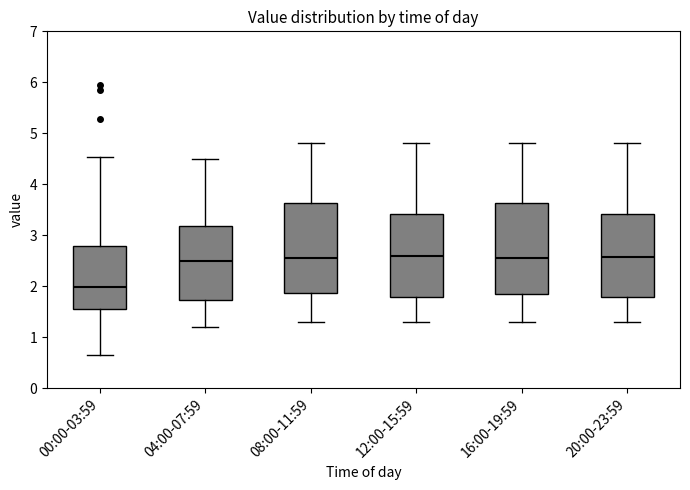

Reading left to right, transcribe this box plot: for each box, give where its median line is, the range the box spans, and where its two whiskers end, as read against the y-axis. The values are not printed on the chart, so give them approximately, as read against the axis.

00:00-03:59: median 2.0, box 1.6 to 2.8, whiskers 0.7 to 4.5
04:00-07:59: median 2.5, box 1.7 to 3.2, whiskers 1.2 to 4.5
08:00-11:59: median 2.6, box 1.9 to 3.6, whiskers 1.3 to 4.8
12:00-15:59: median 2.6, box 1.8 to 3.4, whiskers 1.3 to 4.8
16:00-19:59: median 2.6, box 1.8 to 3.6, whiskers 1.3 to 4.8
20:00-23:59: median 2.6, box 1.8 to 3.4, whiskers 1.3 to 4.8